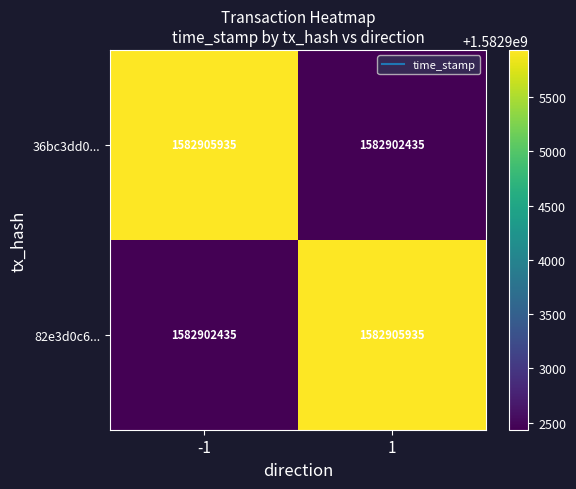

How many values in the 36bc3dd0... series are below 1582905935?

1